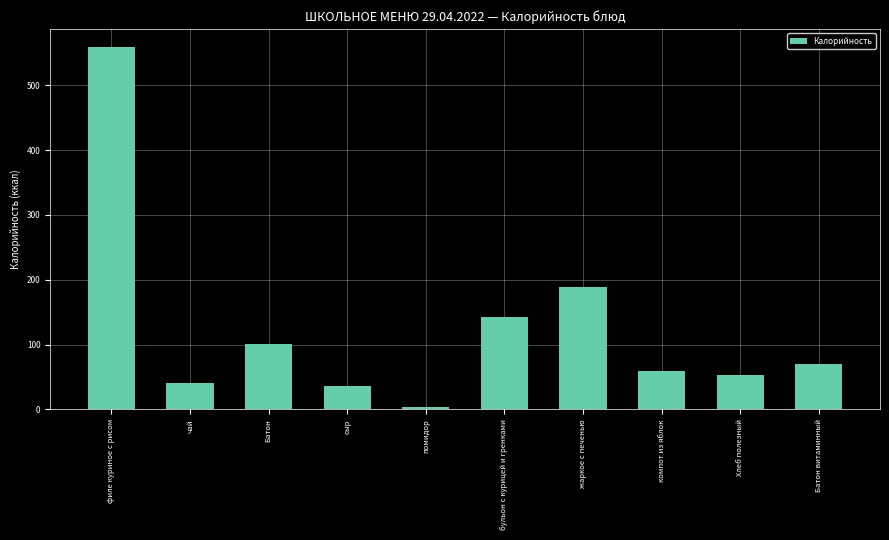

What value does the data have at компот из яблок, to the nearest 50?

50